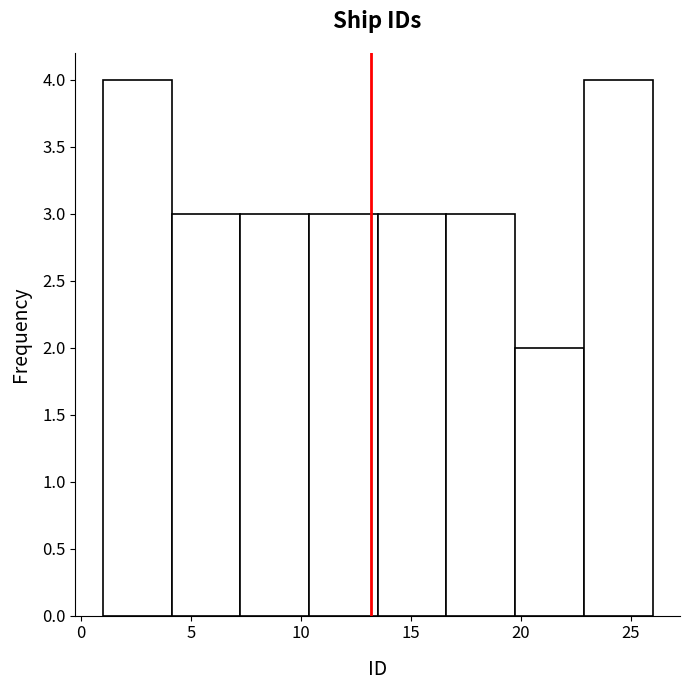

Reading left to right, list every bar in this chart as the range it spans on the x-axis followed by its height. Neither the bar edges nor the heights are printed on the chart, so give them approximately, as read against the axes.

1.0 to 4.0: 4
4.0 to 7.5: 3
7.5 to 10.5: 3
10.5 to 13.5: 3
13.5 to 16.5: 3
16.5 to 20.0: 3
20.0 to 23.0: 2
23.0 to 26.0: 4